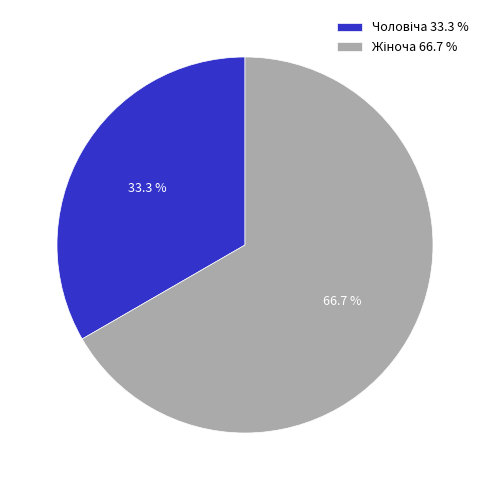

To the nearest percent, what is the average slice percentage?

50%